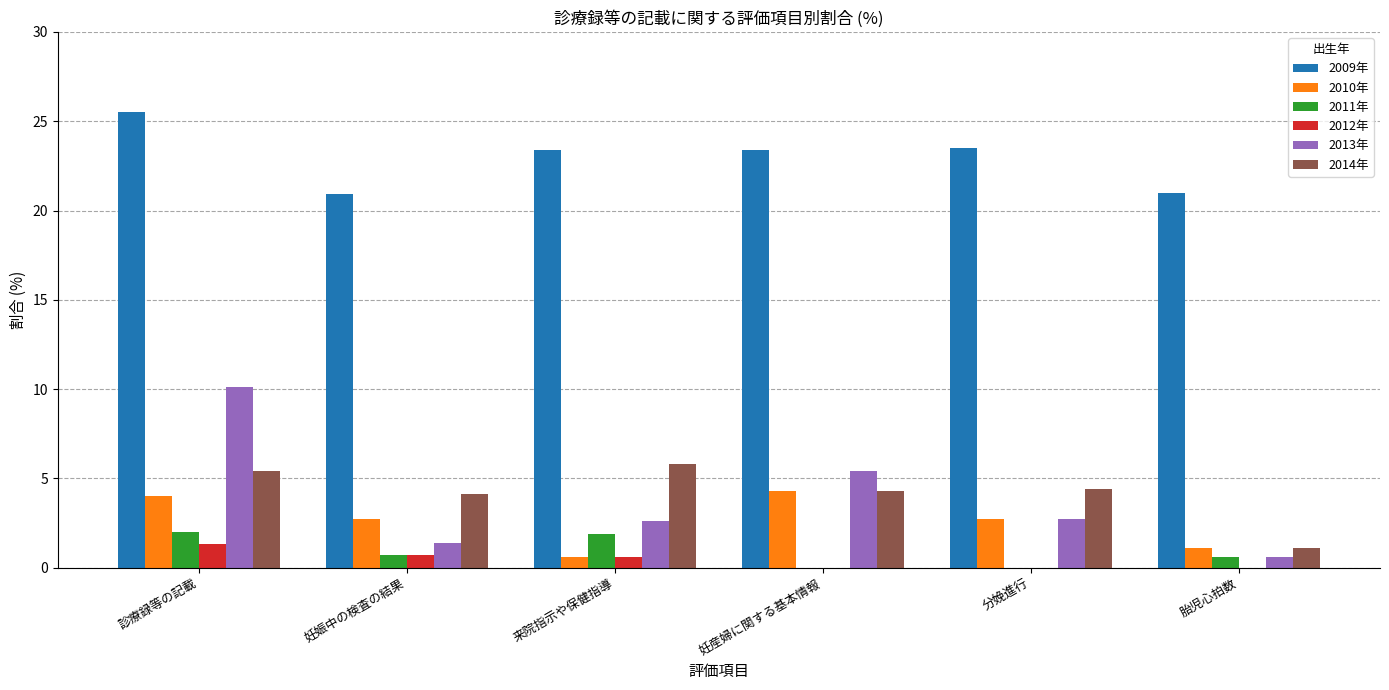

What is the total value across all series at 妊産婦に関する基本情報?

37.4